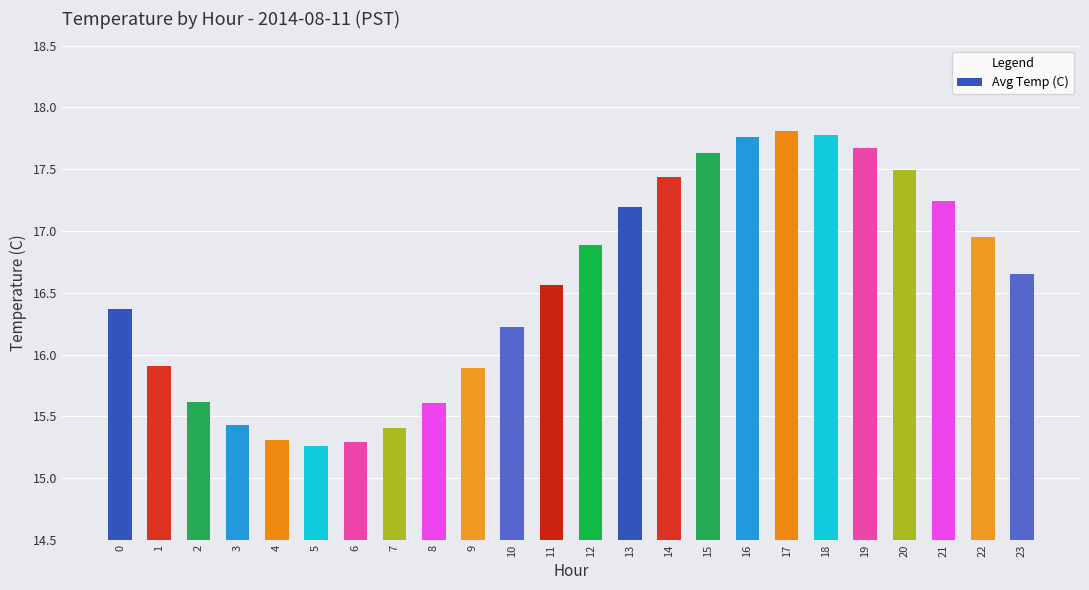

Read the value at 21.

17.2